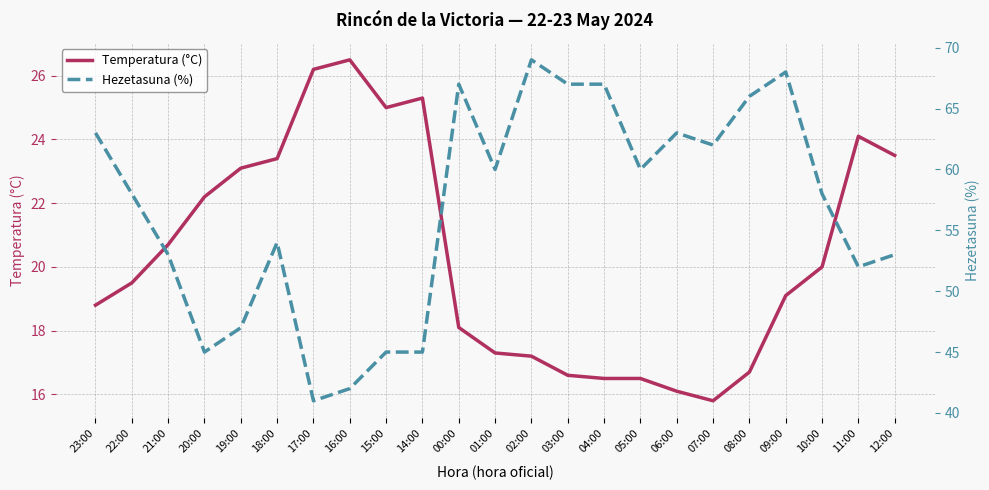

Rank the series by their maximum value, from highest to lowest.

Hezetasuna (%), Temperatura (°C)